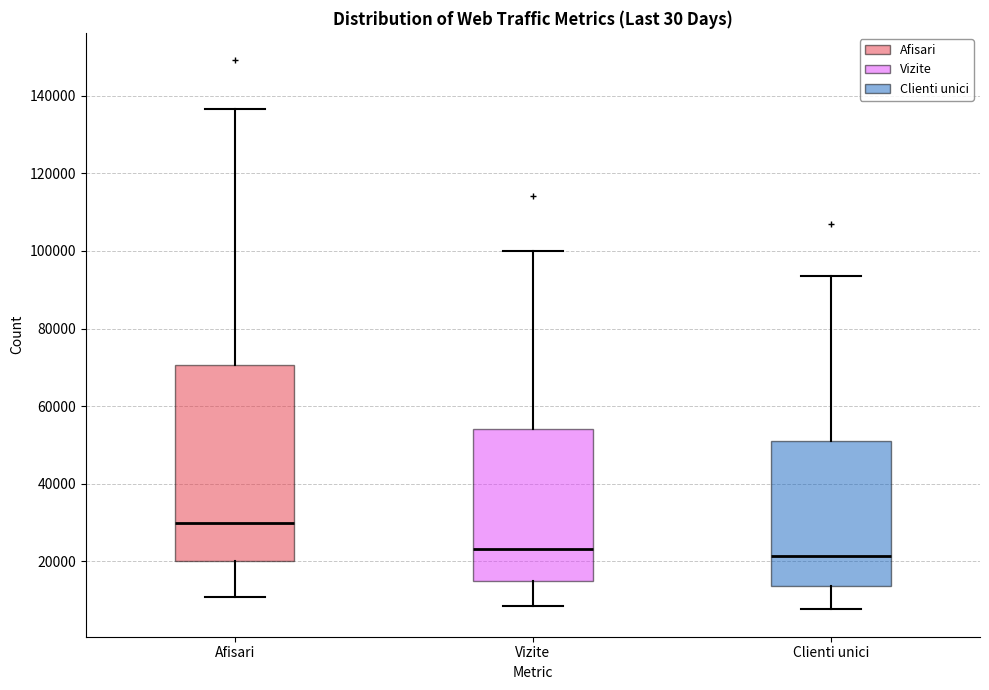

Reading left to right, read every box against the y-axis: the position of its median line, the range the box covers, and the ends of its whiskers. The values are not printed on the chart, so give them approximately, as read against the axis.

Afisari: median 30000, box 20000 to 70000, whiskers 10000 to 136000
Vizite: median 24000, box 14000 to 54000, whiskers 8000 to 100000
Clienti unici: median 22000, box 14000 to 50000, whiskers 8000 to 94000